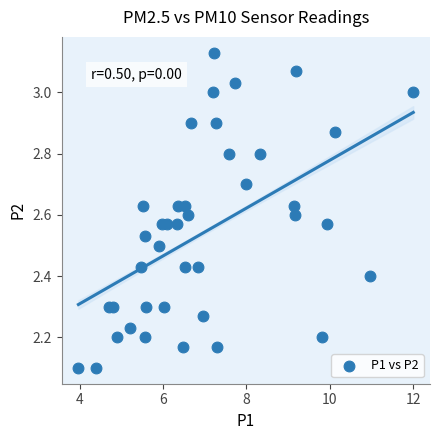

What is the range of X values (max minus min)?

8.0